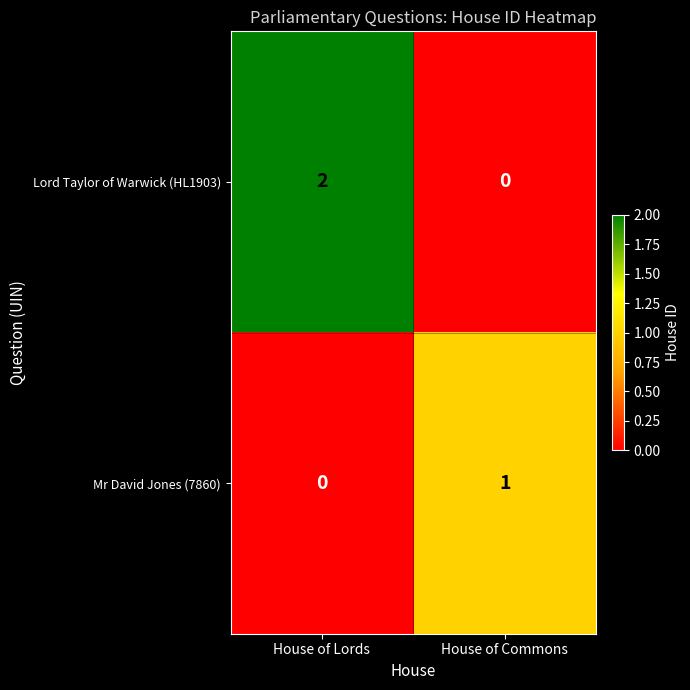

Which category has the lowest value across all series?

House of Commons